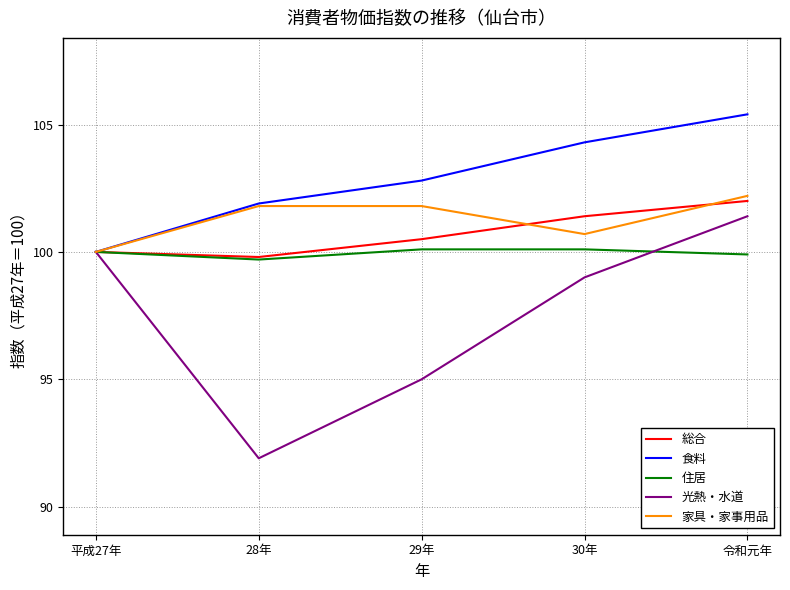

Which series has the largest total across all categories?

食料